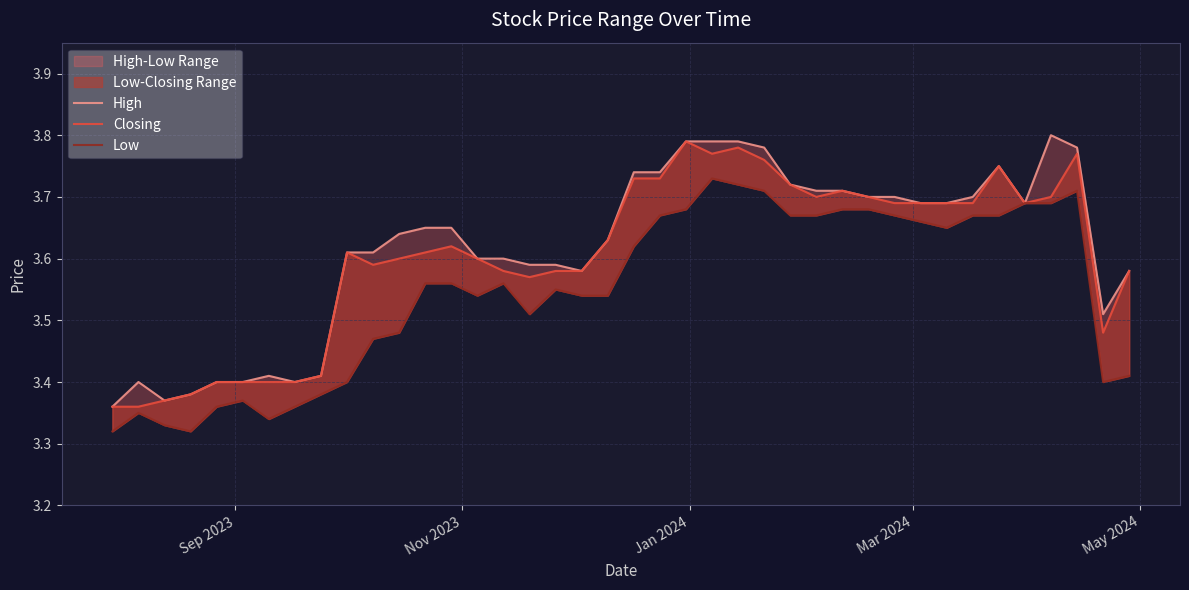

How many data points does each series have?

40